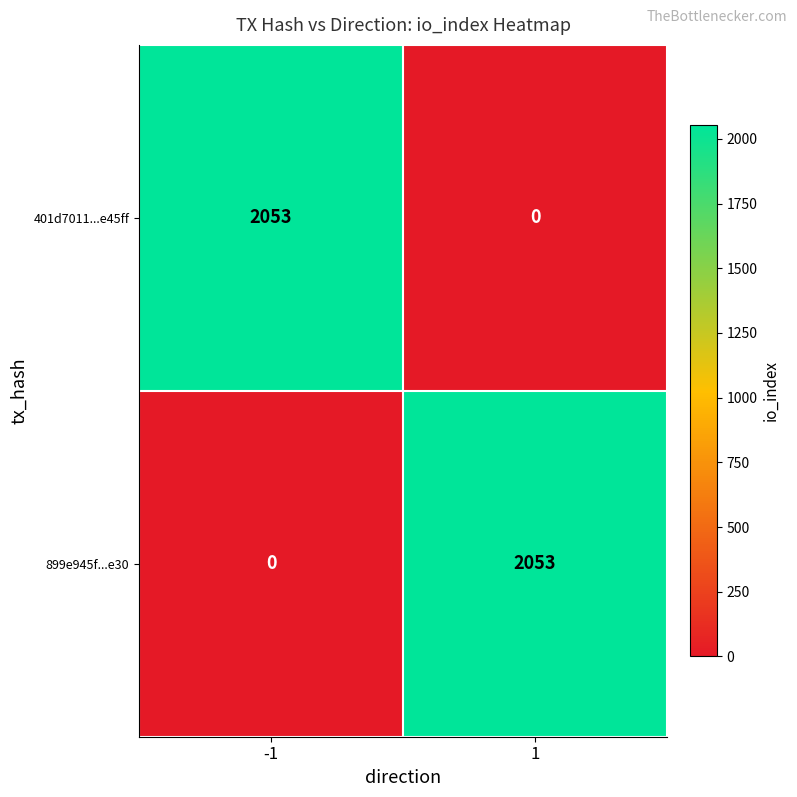

The value of 899e945f...e30 at 1 is 3446. True or false?

False